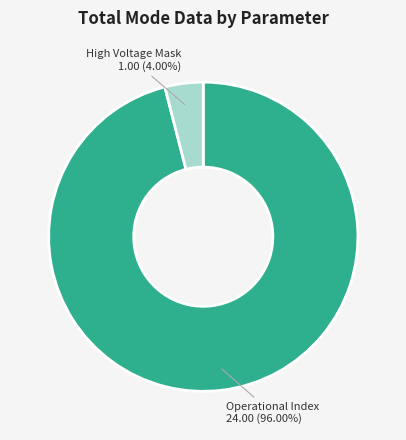

Approximately how many times larger is the value at Operational Index compared to High Voltage Mask?

24.0